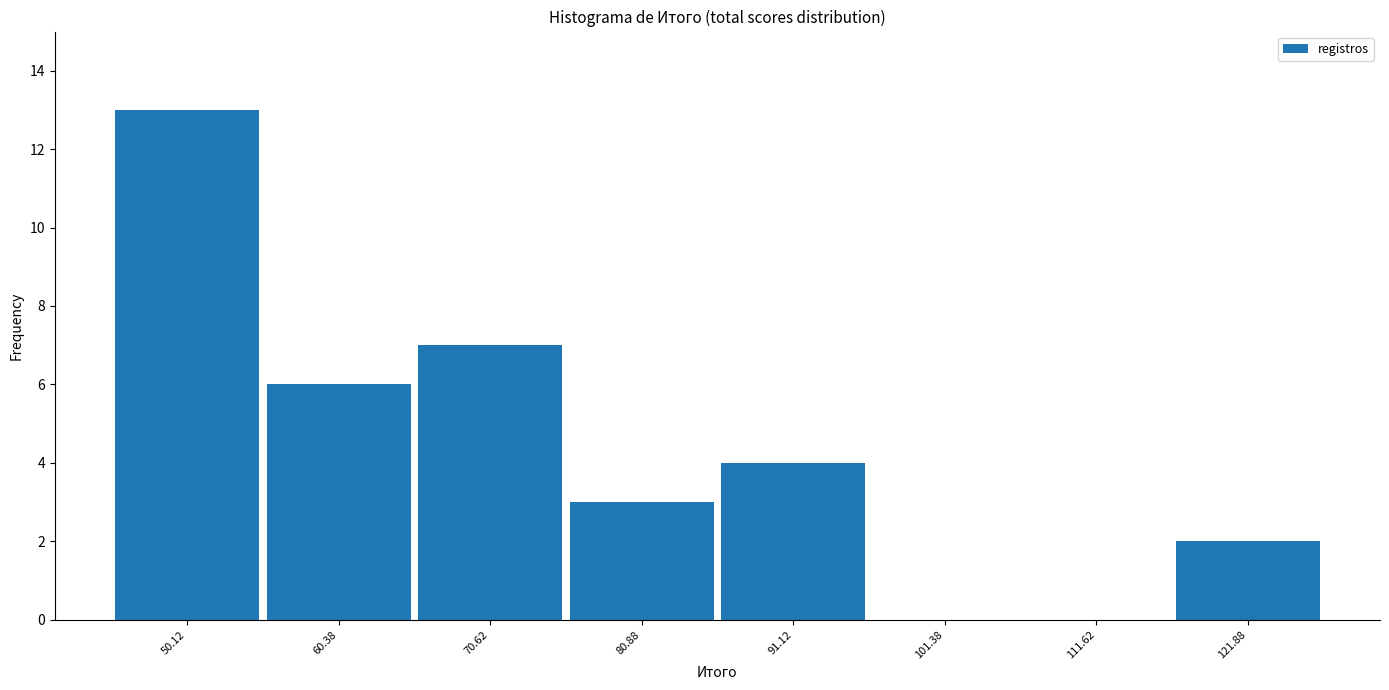

Which range on the x-axis has the tallest bar?

46 to 56